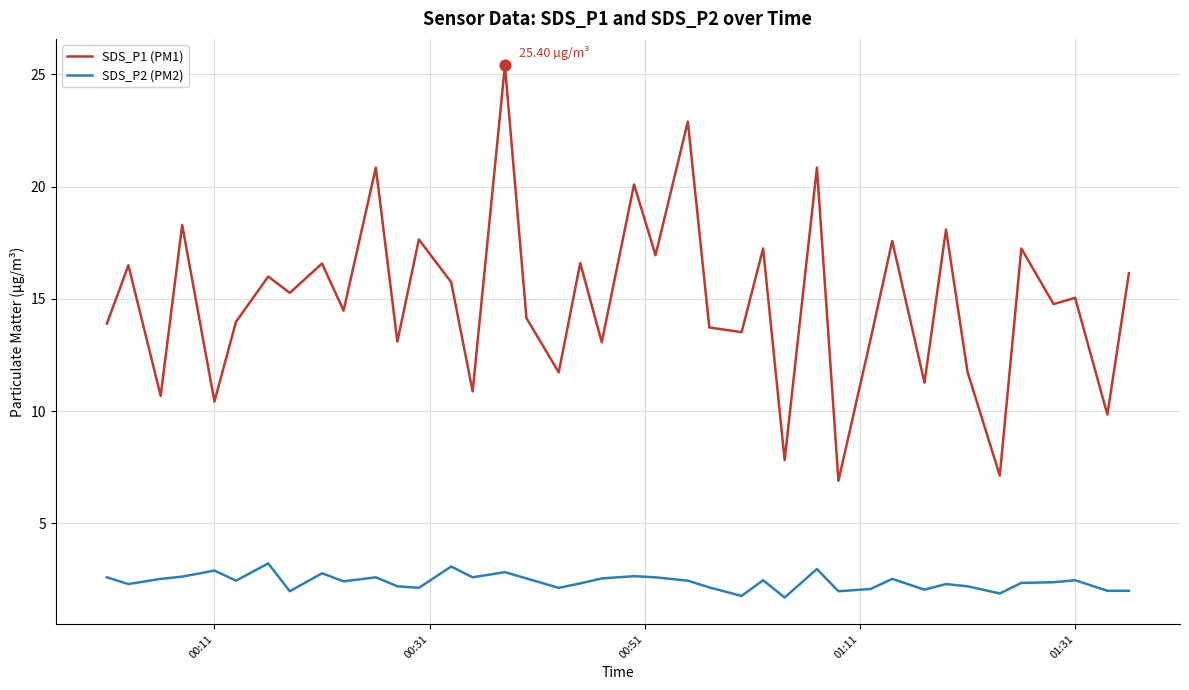

Which series has the largest range (max minus min)?

SDS_P1 (PM1)